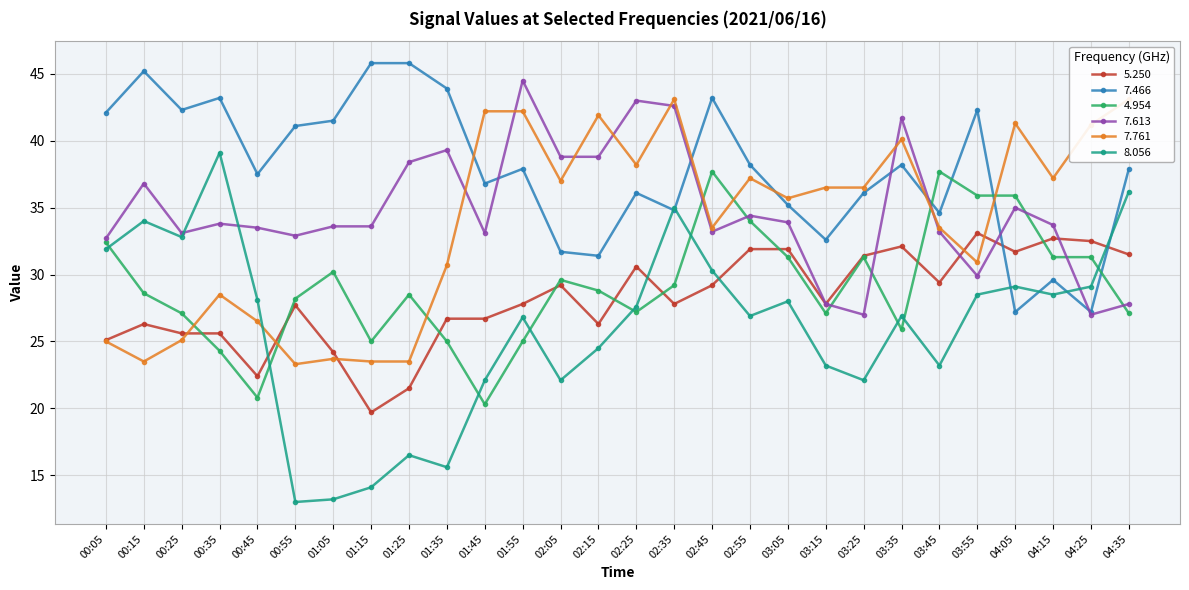

Reading right to left, transcribe all the data shown in this chart.

5.250: 04:35=31.5	04:25=32.5	04:15=32.7	04:05=31.7	03:55=33.1	03:45=29.4	03:35=32.1	03:25=31.4	03:15=27.8	03:05=31.9	02:55=31.9	02:45=29.2	02:35=27.8	02:25=30.6	02:15=26.3	02:05=29.2	01:55=27.8	01:45=26.7	01:35=26.7	01:25=21.5	01:15=19.7	01:05=24.2	00:55=27.7	00:45=22.4	00:35=25.6	00:25=25.6	00:15=26.3	00:05=25.1
7.466: 04:35=37.9	04:25=27.2	04:15=29.6	04:05=27.2	03:55=42.3	03:45=34.6	03:35=38.2	03:25=36.1	03:15=32.6	03:05=35.2	02:55=38.2	02:45=43.2	02:35=34.8	02:25=36.1	02:15=31.4	02:05=31.7	01:55=37.9	01:45=36.8	01:35=43.9	01:25=45.8	01:15=45.8	01:05=41.5	00:55=41.1	00:45=37.5	00:35=43.2	00:25=42.3	00:15=45.2	00:05=42.1
4.954: 04:35=27.1	04:25=31.3	04:15=31.3	04:05=35.9	03:55=35.9	03:45=37.7	03:35=25.9	03:25=31.3	03:15=27.1	03:05=31.3	02:55=34.0	02:45=37.7	02:35=29.2	02:25=27.2	02:15=28.8	02:05=29.6	01:55=25.0	01:45=20.3	01:35=25.0	01:25=28.5	01:15=25.0	01:05=30.2	00:55=28.2	00:45=20.8	00:35=24.3	00:25=27.1	00:15=28.6	00:05=32.4
7.613: 04:35=27.8	04:25=27.0	04:15=33.7	04:05=35.0	03:55=29.9	03:45=33.2	03:35=41.7	03:25=27.0	03:15=27.8	03:05=33.9	02:55=34.4	02:45=33.2	02:35=42.6	02:25=43.0	02:15=38.8	02:05=38.8	01:55=44.5	01:45=33.1	01:35=39.3	01:25=38.4	01:15=33.6	01:05=33.6	00:55=32.9	00:45=33.5	00:35=33.8	00:25=33.1	00:15=36.8	00:05=32.7
7.761: 04:35=43.1	04:25=41.2	04:15=37.2	04:05=41.3	03:55=30.9	03:45=33.5	03:35=40.1	03:25=36.5	03:15=36.5	03:05=35.7	02:55=37.2	02:45=33.5	02:35=43.1	02:25=38.2	02:15=41.9	02:05=37.0	01:55=42.2	01:45=42.2	01:35=30.7	01:25=23.5	01:15=23.5	01:05=23.7	00:55=23.3	00:45=26.5	00:35=28.5	00:25=25.1	00:15=23.5	00:05=25.0
8.056: 04:35=36.2	04:25=29.1	04:15=28.5	04:05=29.1	03:55=28.5	03:45=23.2	03:35=26.9	03:25=22.1	03:15=23.2	03:05=28.0	02:55=26.9	02:45=30.3	02:35=35.0	02:25=27.6	02:15=24.5	02:05=22.1	01:55=26.8	01:45=22.1	01:35=15.6	01:25=16.5	01:15=14.1	01:05=13.2	00:55=13.0	00:45=28.1	00:35=39.1	00:25=32.8	00:15=34.0	00:05=31.9